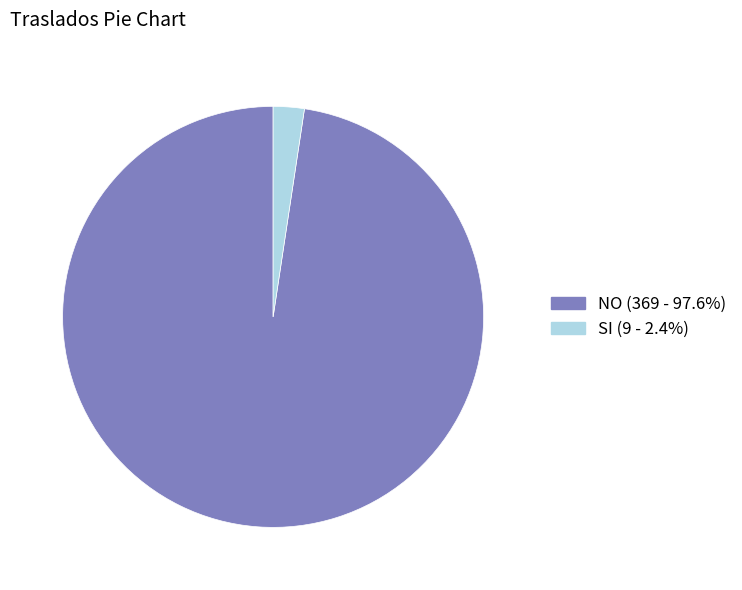

Which has a higher value, SI or NO?

NO